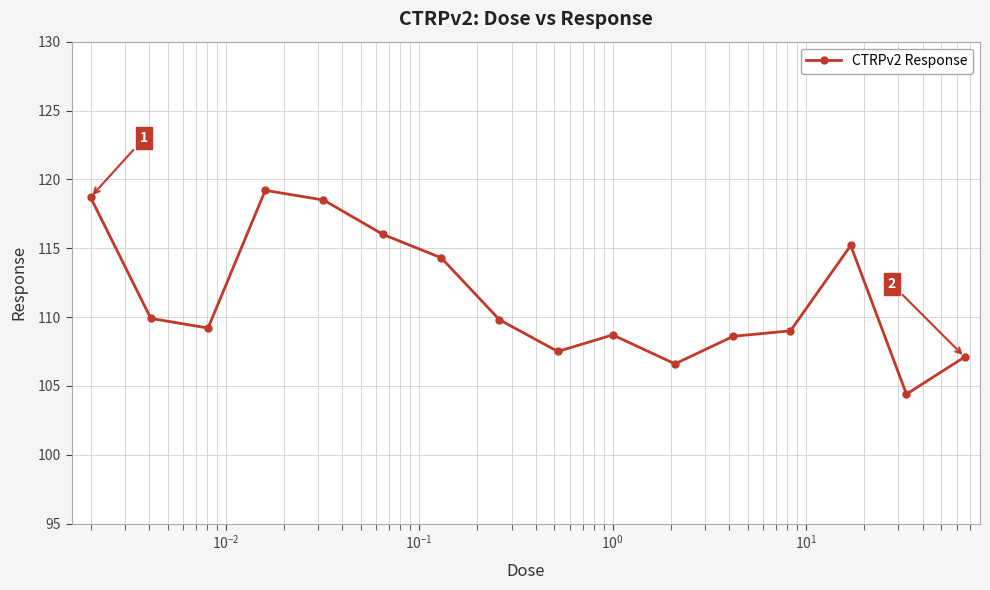

Is this an area chart (filled region under the line)?

No